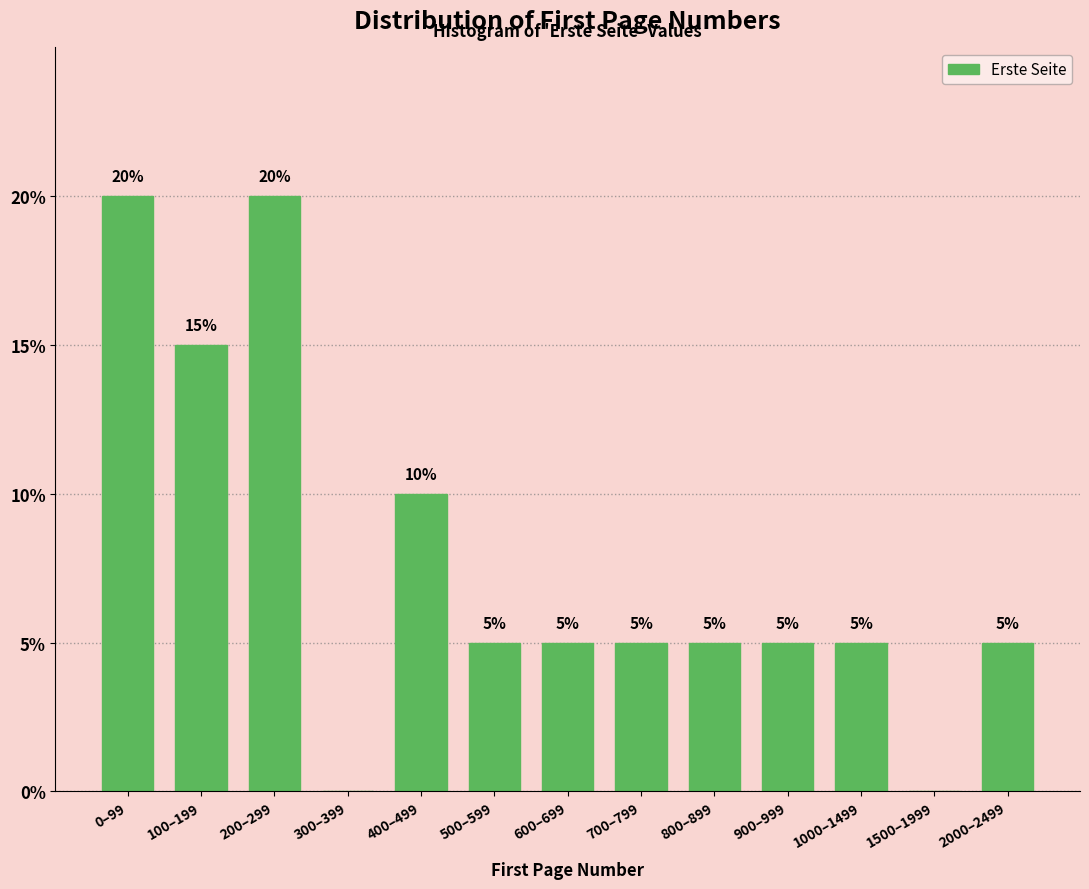

Reading left to right, extract all data points from this chart.

0–99=20	100–199=15	200–299=20	300–399=0	400–499=10	500–599=5	600–699=5	700–799=5	800–899=5	900–999=5	1000–1499=5	1500–1999=0	2000–2499=5